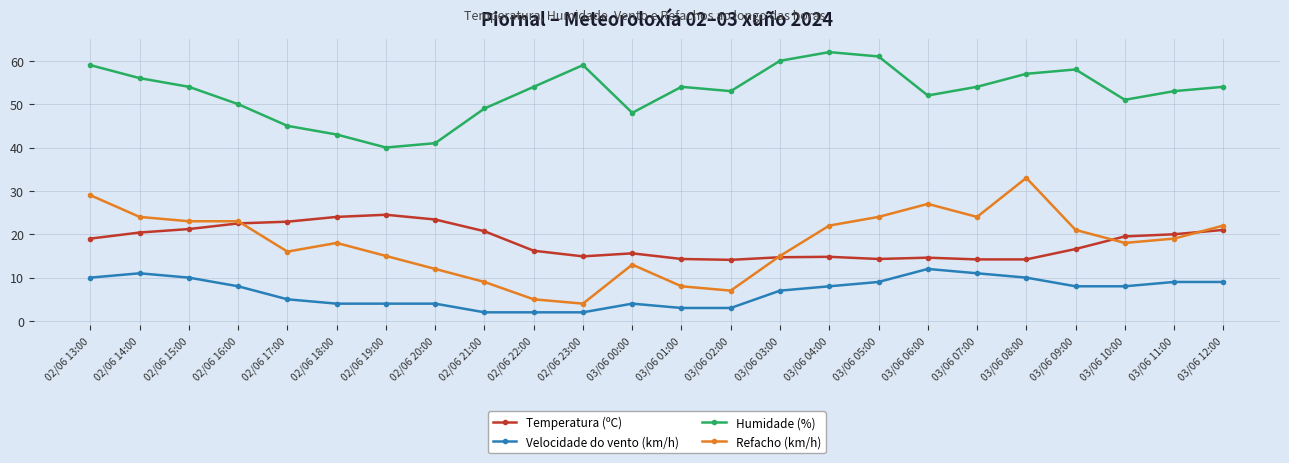

True or false: Velocidade do vento (km/h) has more than 0 interior local peaks.

True